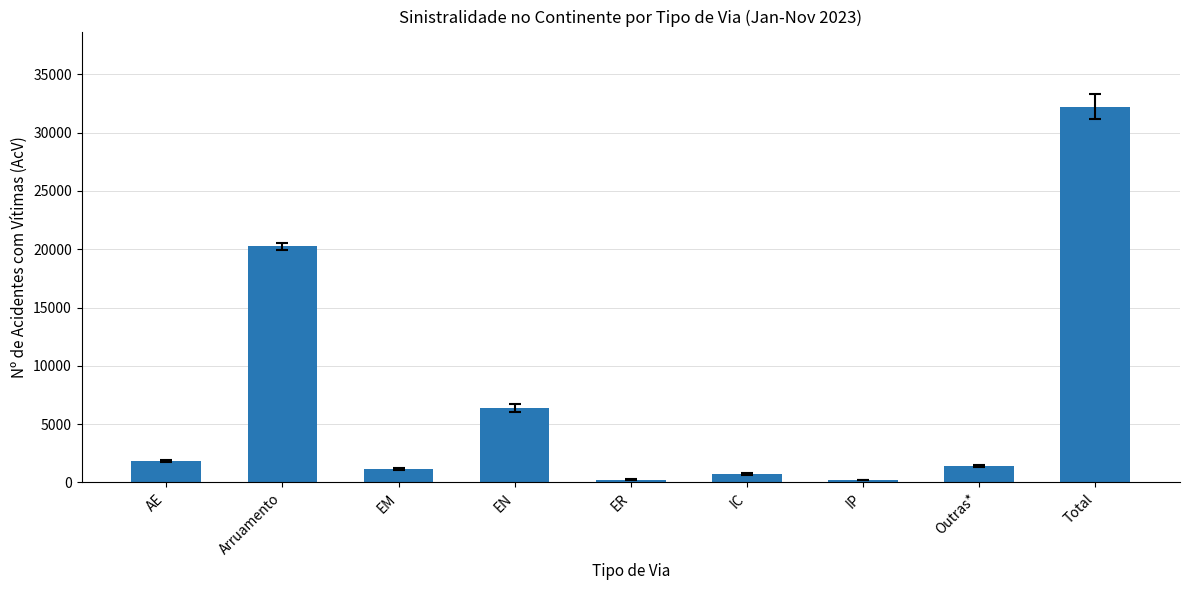

Which category has the highest value across all series?

Total